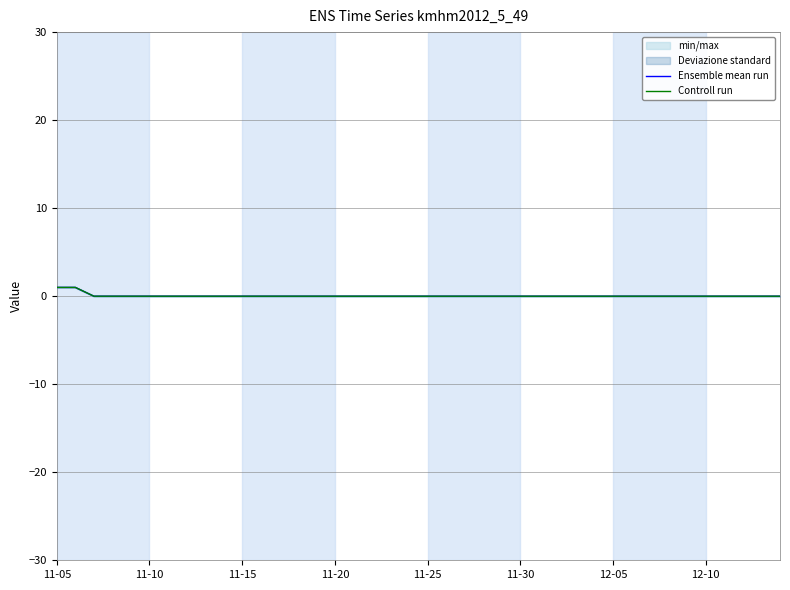

Where is Ensemble mean run nearest to the value 0?

11-15